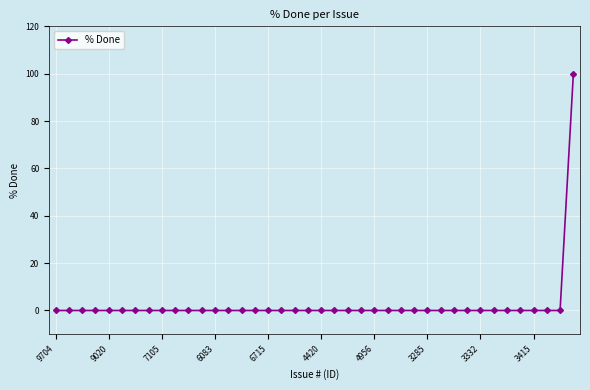

What is the difference between the maximum and minimum values?

100